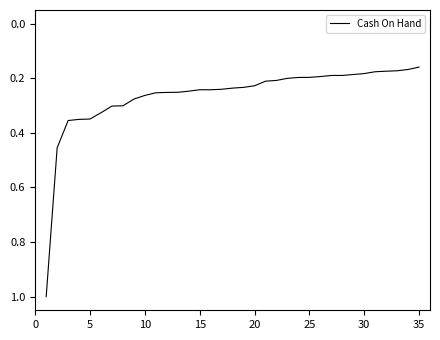

What is the maximum value shown in the chart?

1.0